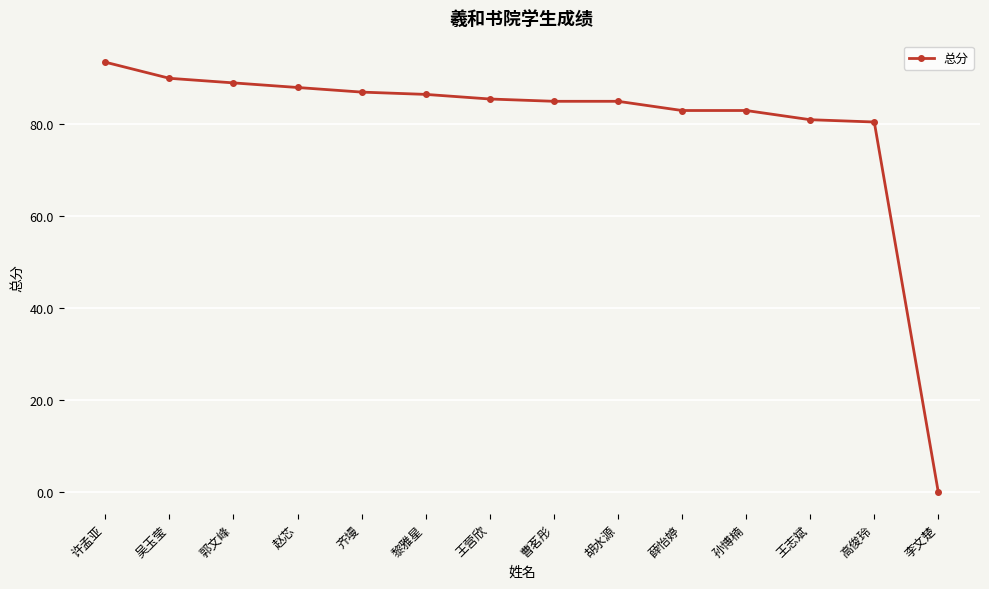

What is the difference between the values at 曹茗彤 and 许孟亚?

8.5